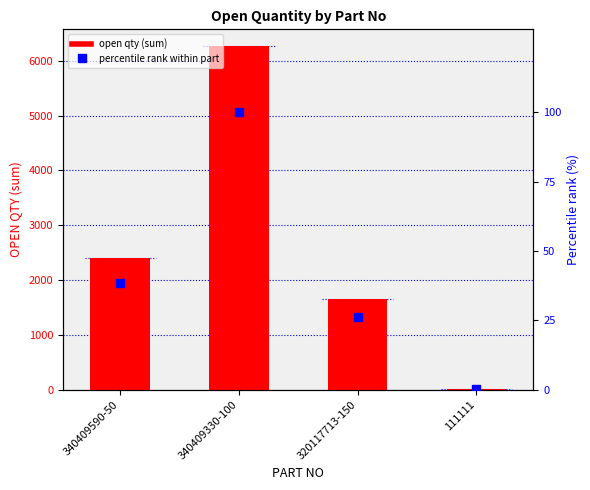

List the labels in order of OPEN QTY (sum) value, smallest first.

111111, 320117713-150, 340409590-50, 340409330-100